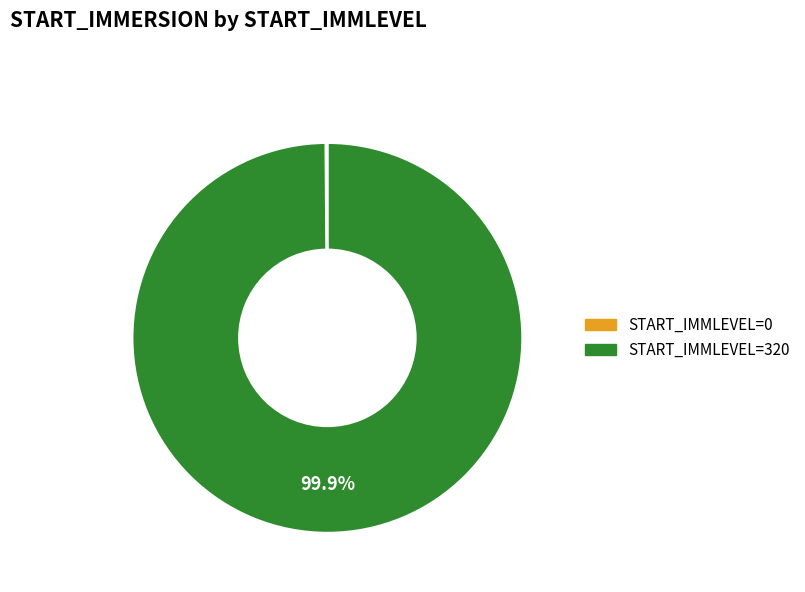

Does any single category account for the majority?

Yes